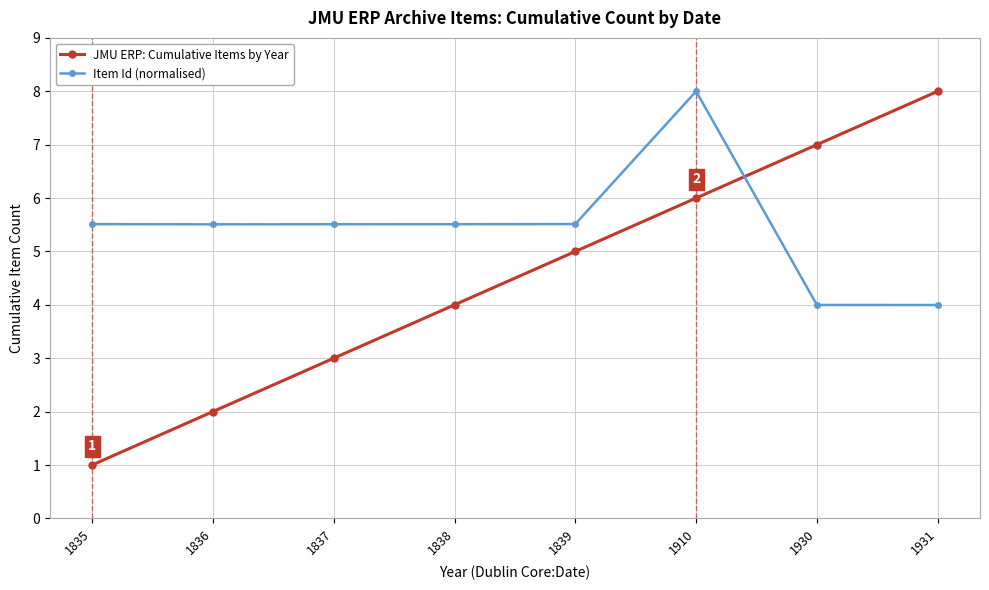

What is the difference between the JMU ERP: Cumulative Items by Year values at 1910 and 1835?

5.0